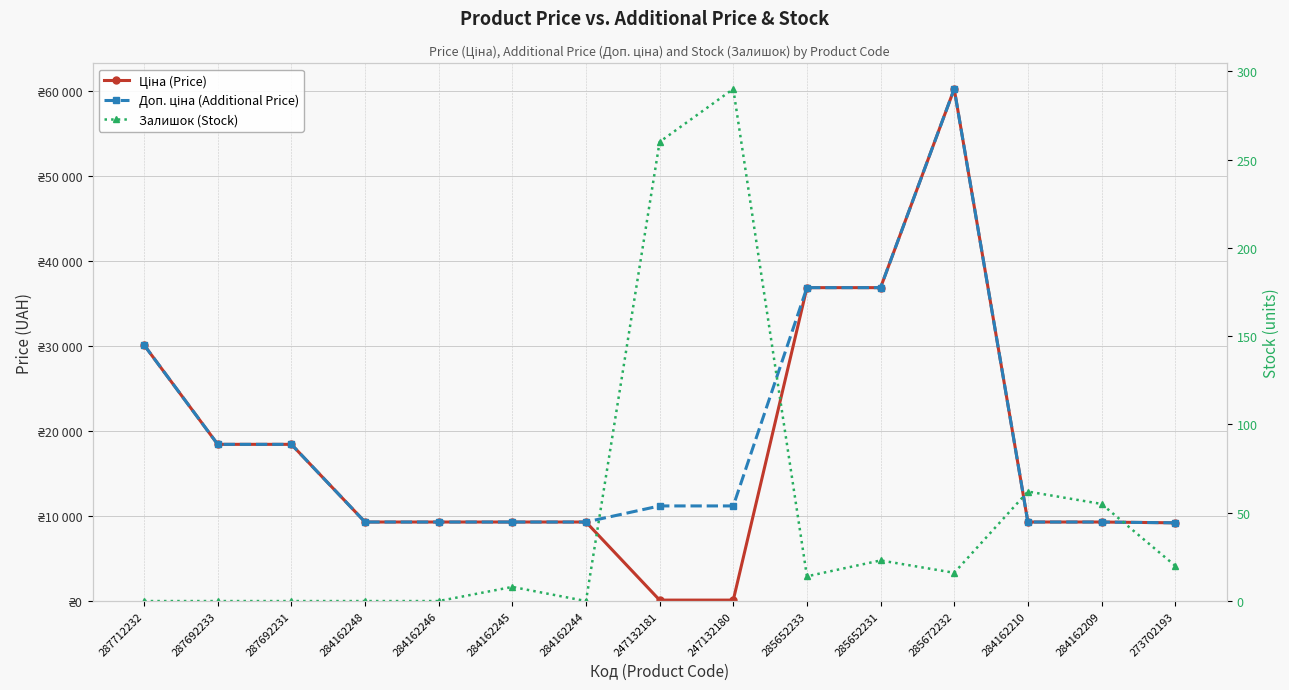

At which label does Залишок (Stock) first exceed 14?

247132181